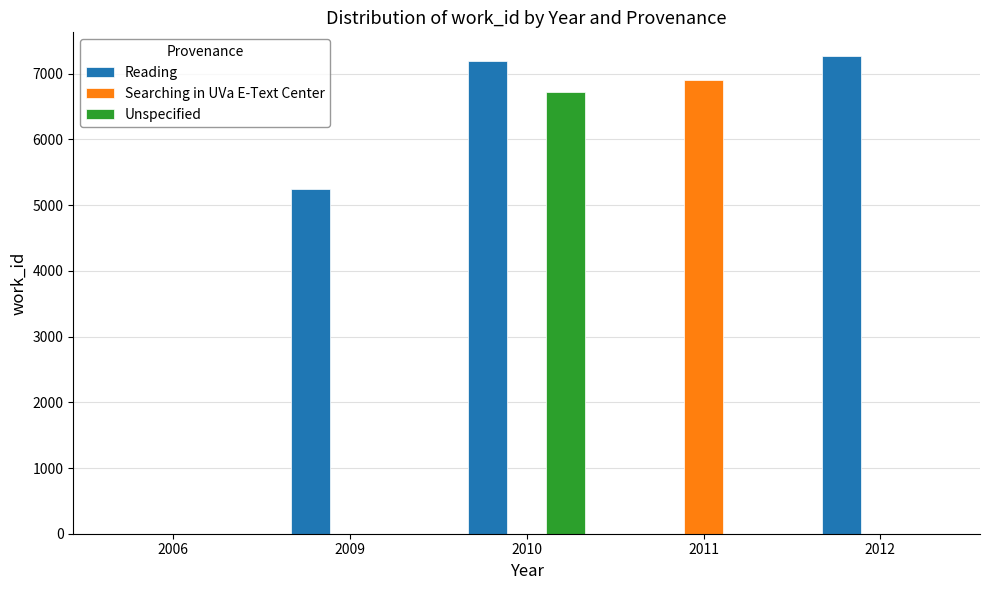

What are all the series names shown in the legend?

Reading, Searching in UVa E-Text Center, Unspecified